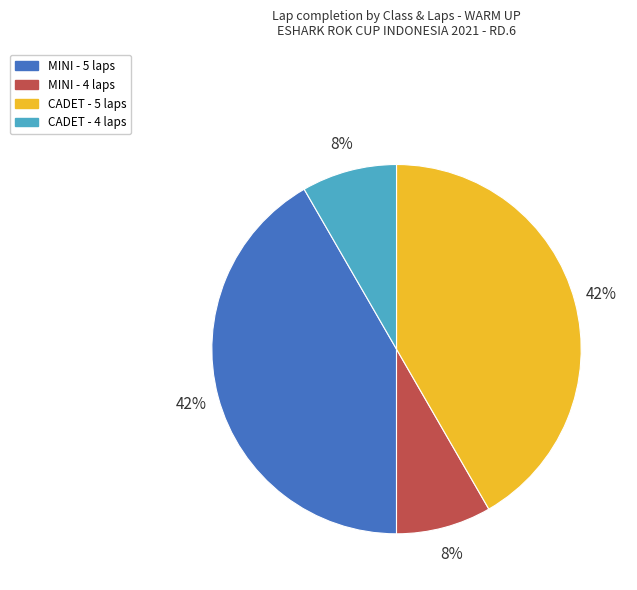

Approximately how many times larger is the value at MINI - 4 laps compared to CADET - 4 laps?

1.0